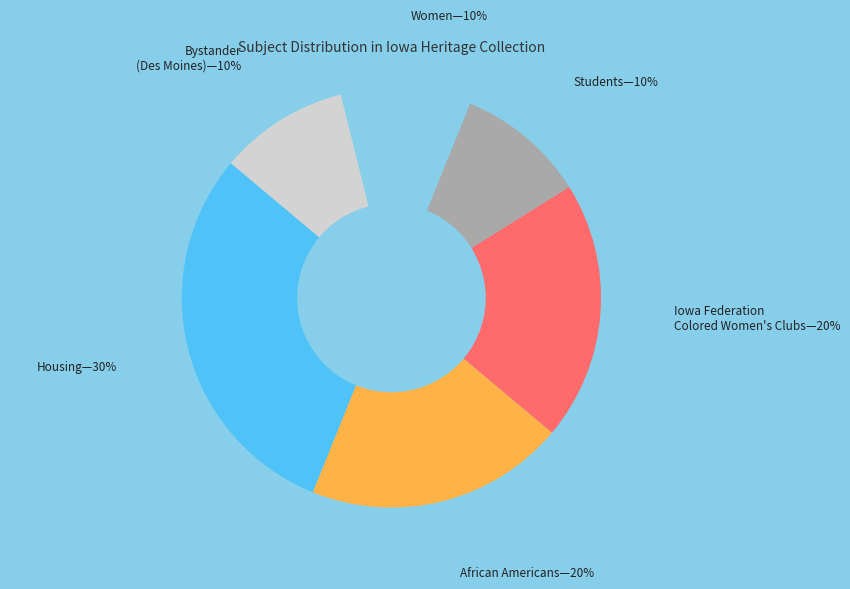

To the nearest percent, what is the difference between the largest and smallest slice percentages?

20%